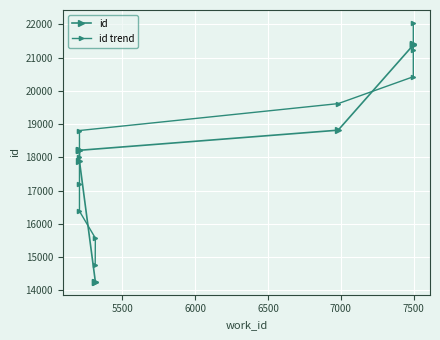

Which series ends up on top after the final intersection of id trend and id?

id trend